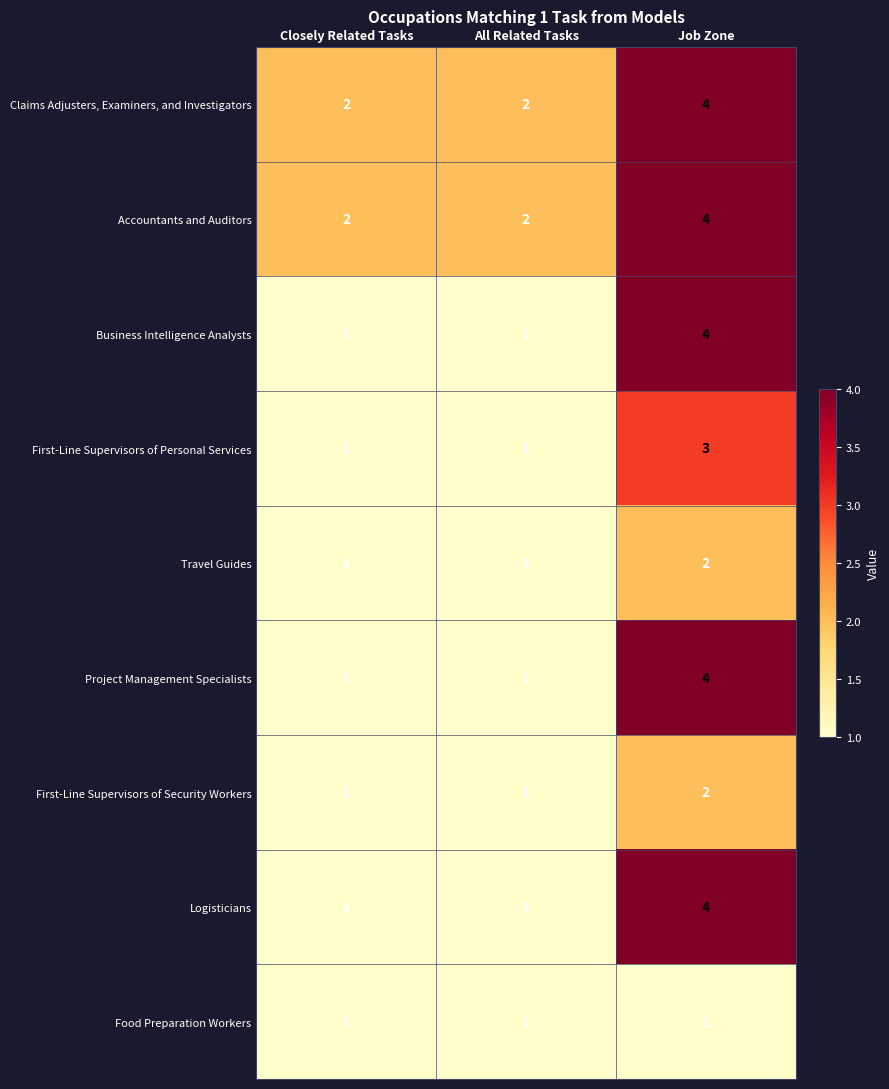

At which category is the sum across all series the highest?

Job Zone